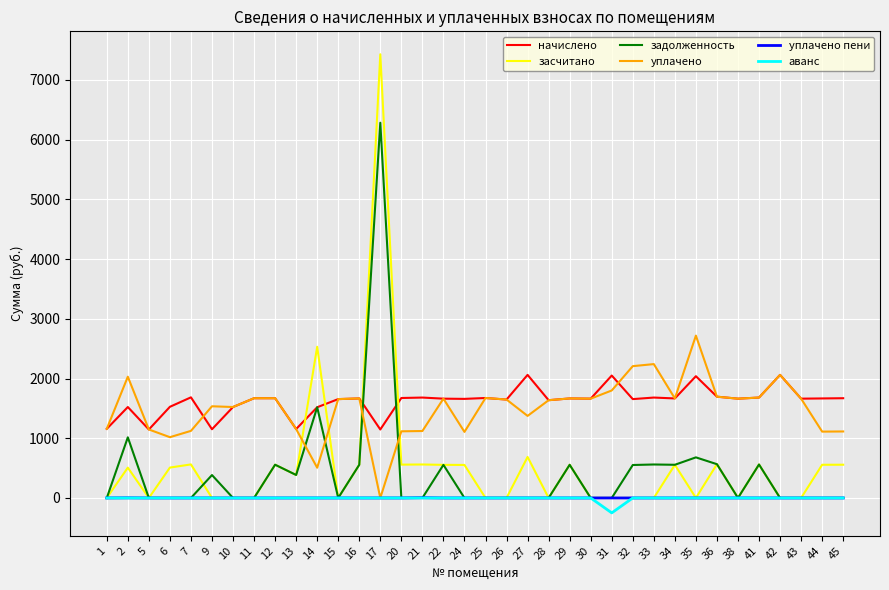

The value of начислено at 5 is 1960.9. True or false?

False